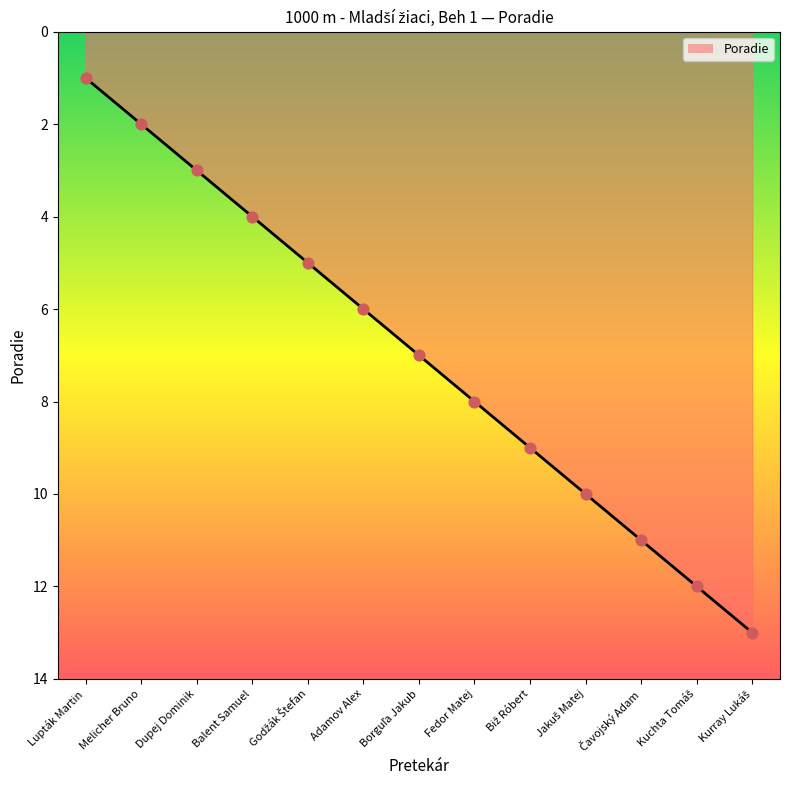

What is the change in value from Melicher Bruno to Fedor Matej?

+6